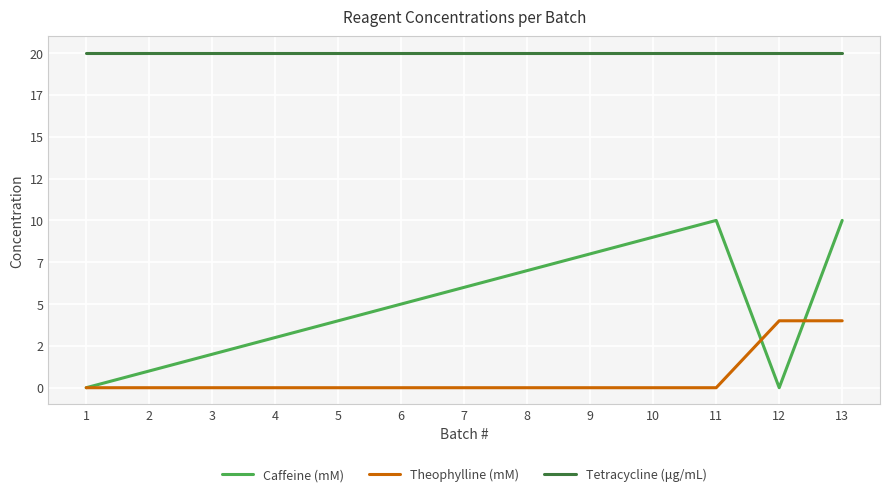

At which category does Caffeine (mM) reach its first local valley?

12